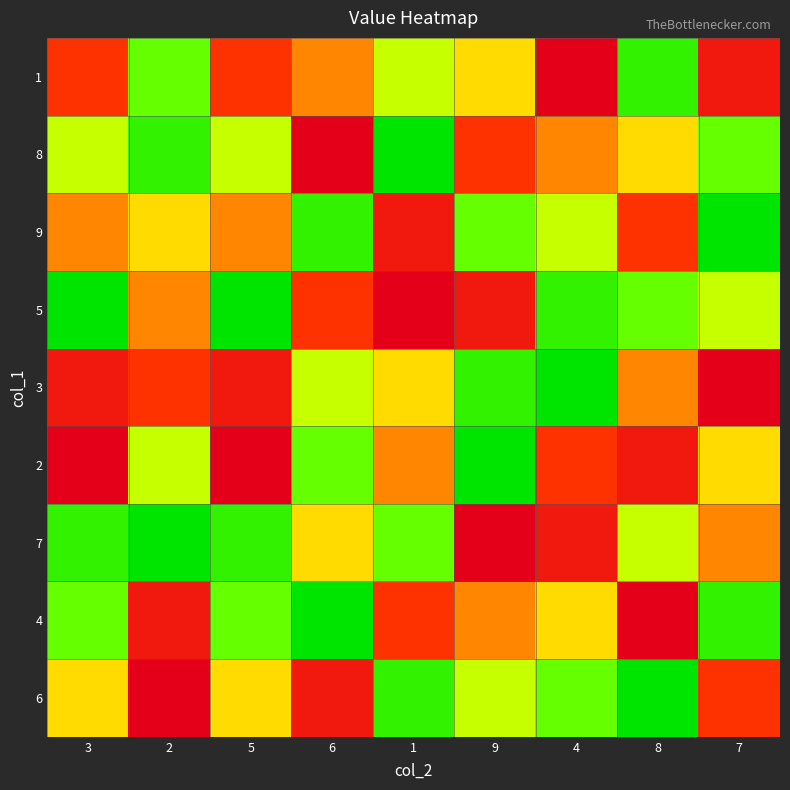

Reading left to right, extract all data points from this chart.

1: 3=7	2=3	5=7	6=6	1=4	9=5	4=9	8=2	7=8
8: 3=4	2=2	5=4	6=9	1=1	9=7	4=6	8=5	7=3
9: 3=6	2=5	5=6	6=2	1=8	9=3	4=4	8=7	7=1
5: 3=1	2=6	5=1	6=7	1=9	9=8	4=2	8=3	7=4
3: 3=8	2=7	5=8	6=4	1=5	9=2	4=1	8=6	7=9
2: 3=9	2=4	5=9	6=3	1=6	9=1	4=7	8=8	7=5
7: 3=2	2=1	5=2	6=5	1=3	9=9	4=8	8=4	7=6
4: 3=3	2=8	5=3	6=1	1=7	9=6	4=5	8=9	7=2
6: 3=5	2=9	5=5	6=8	1=2	9=4	4=3	8=1	7=7